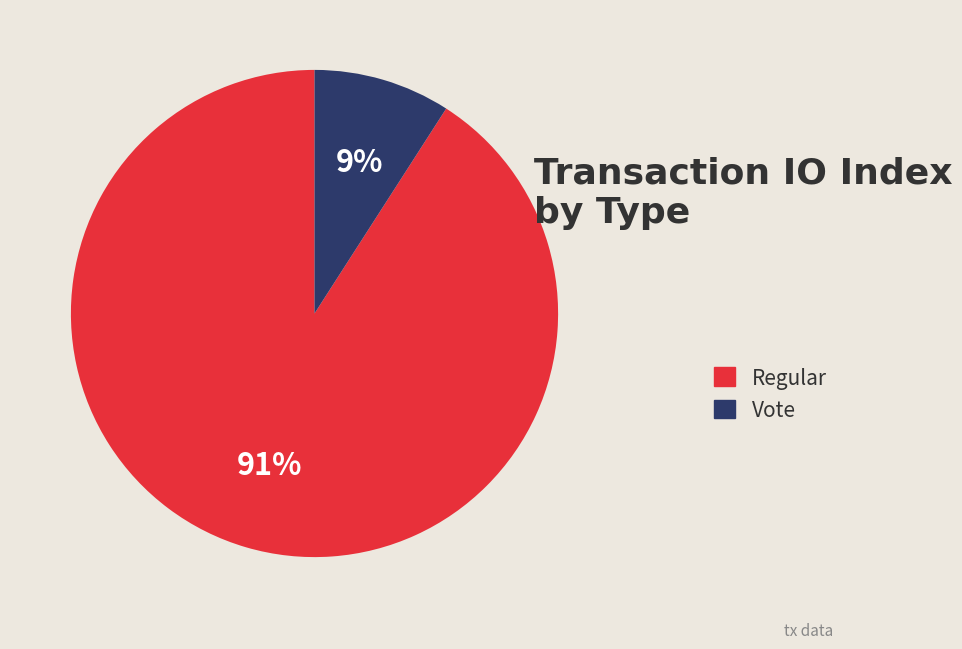

Combined, do Regular and Vote account for over 50%?

Yes